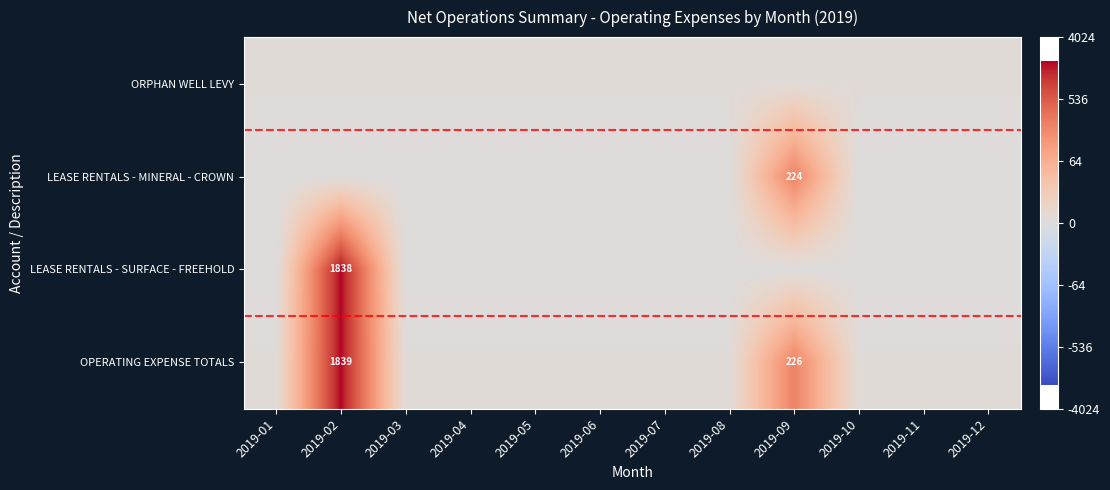

Which has a higher value, 2019-12 or 2019-07?

2019-12